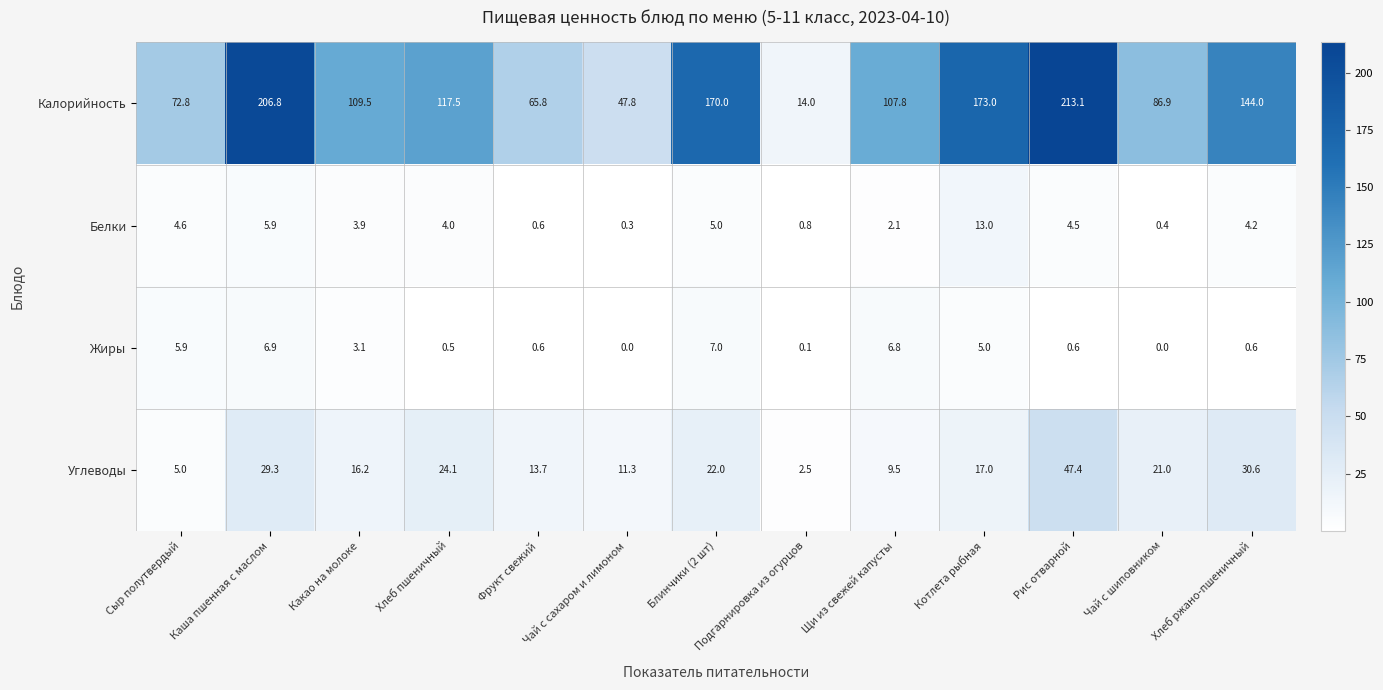

At which label does Калорийность reach its peak?

Рис отварной